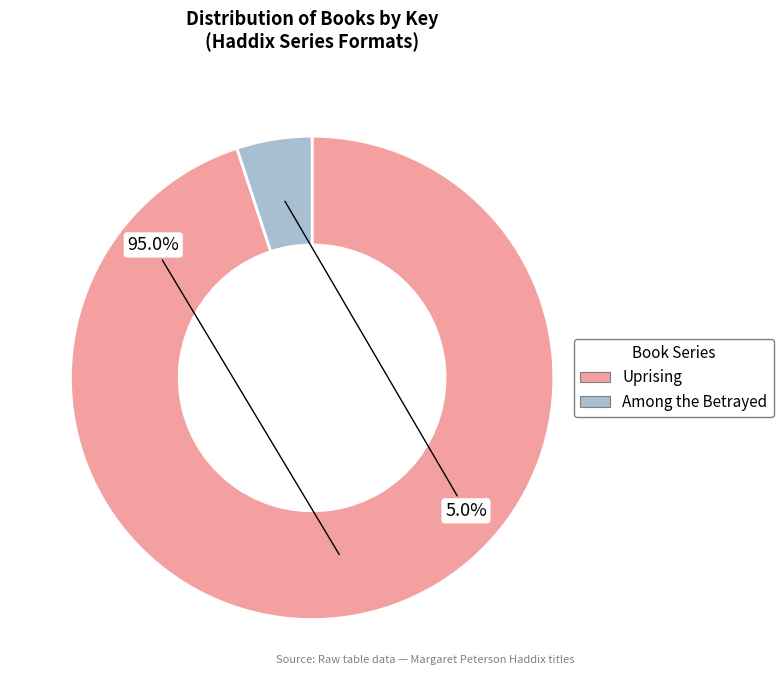

What portion of the pie excludes Uprising?

5.0%